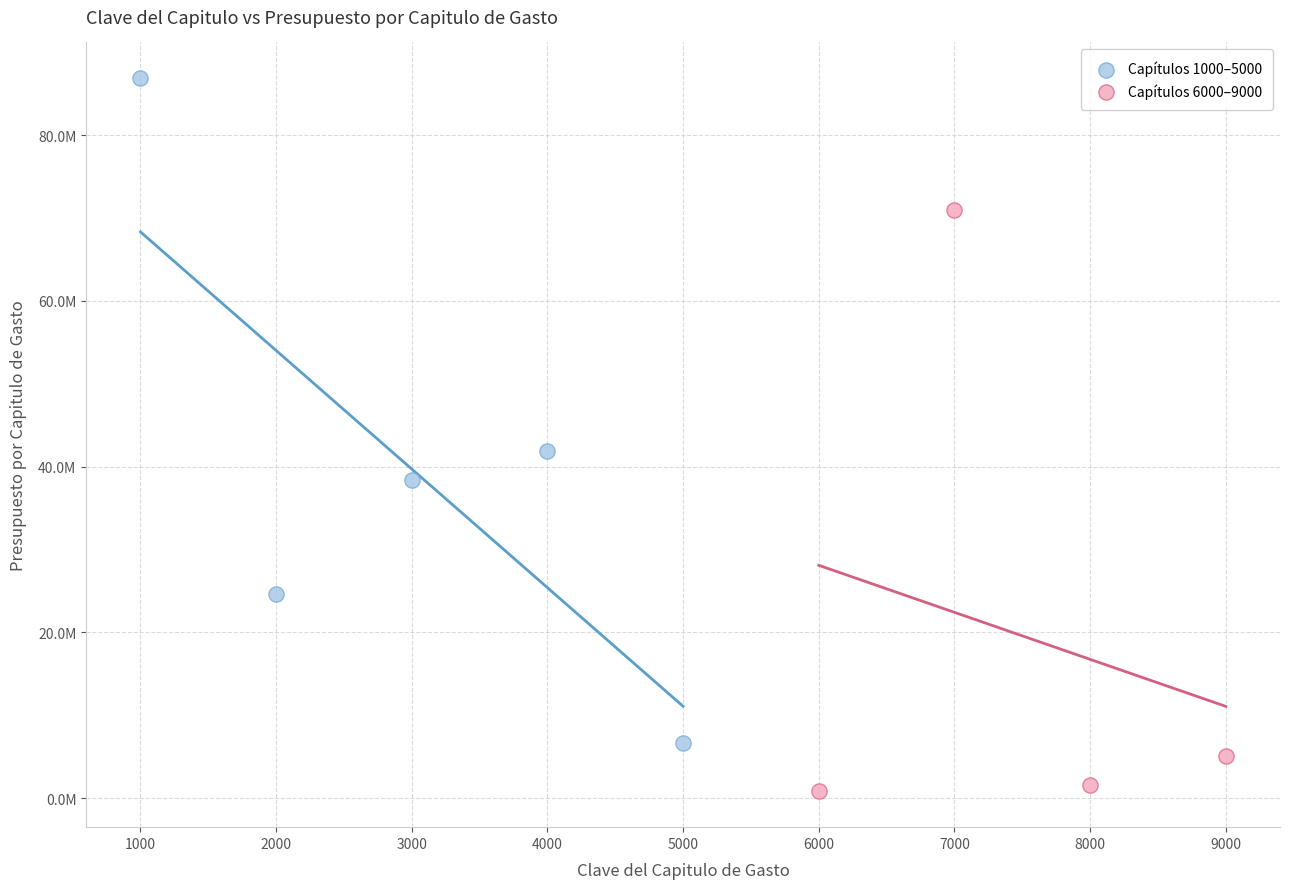

Which series contains the lowest Y value?

Capítulos 6000–9000